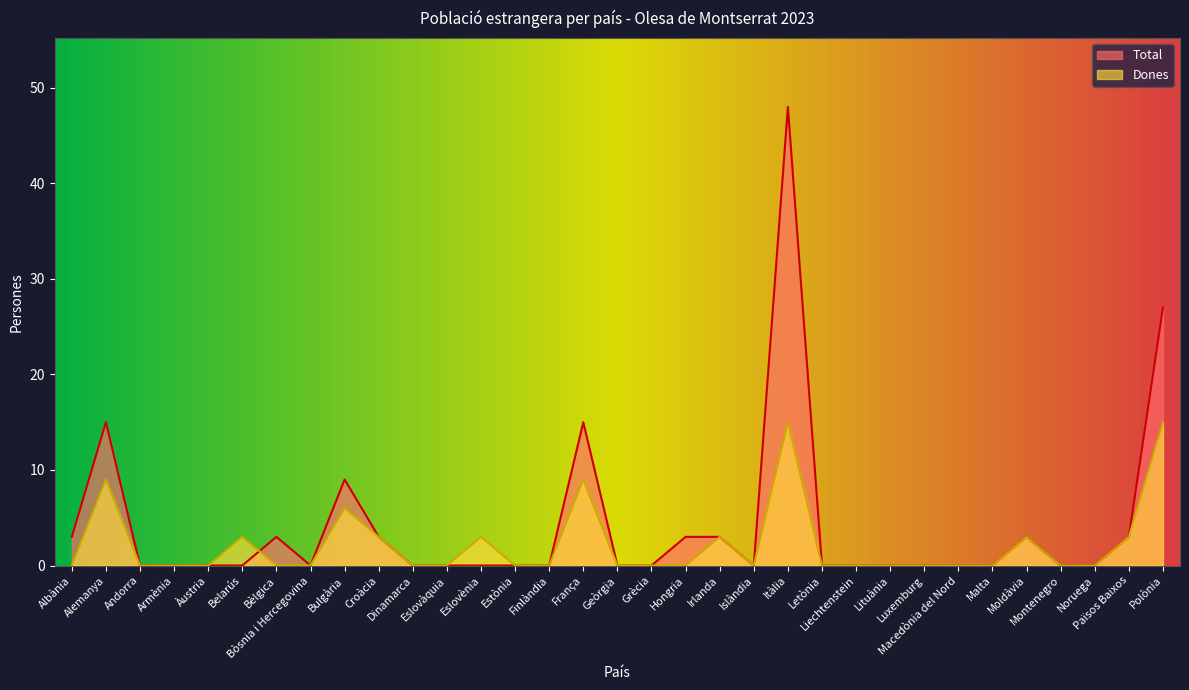

What are all the series names shown in the legend?

Total, Dones